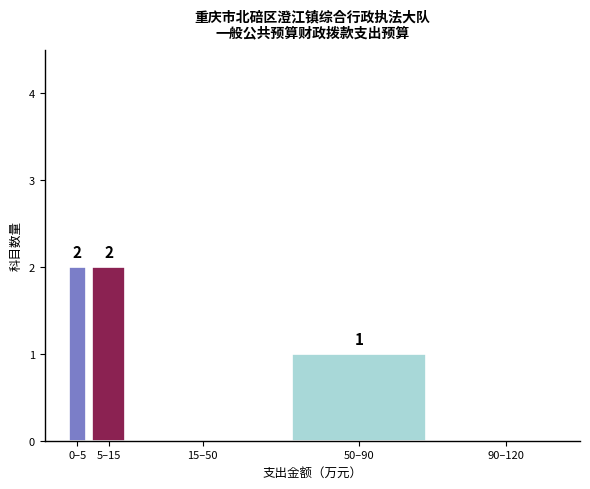

Reading left to right, list all the values displayed in this chart.

0–5=2	5–15=2	15–50=0	50–90=1	90–120=0